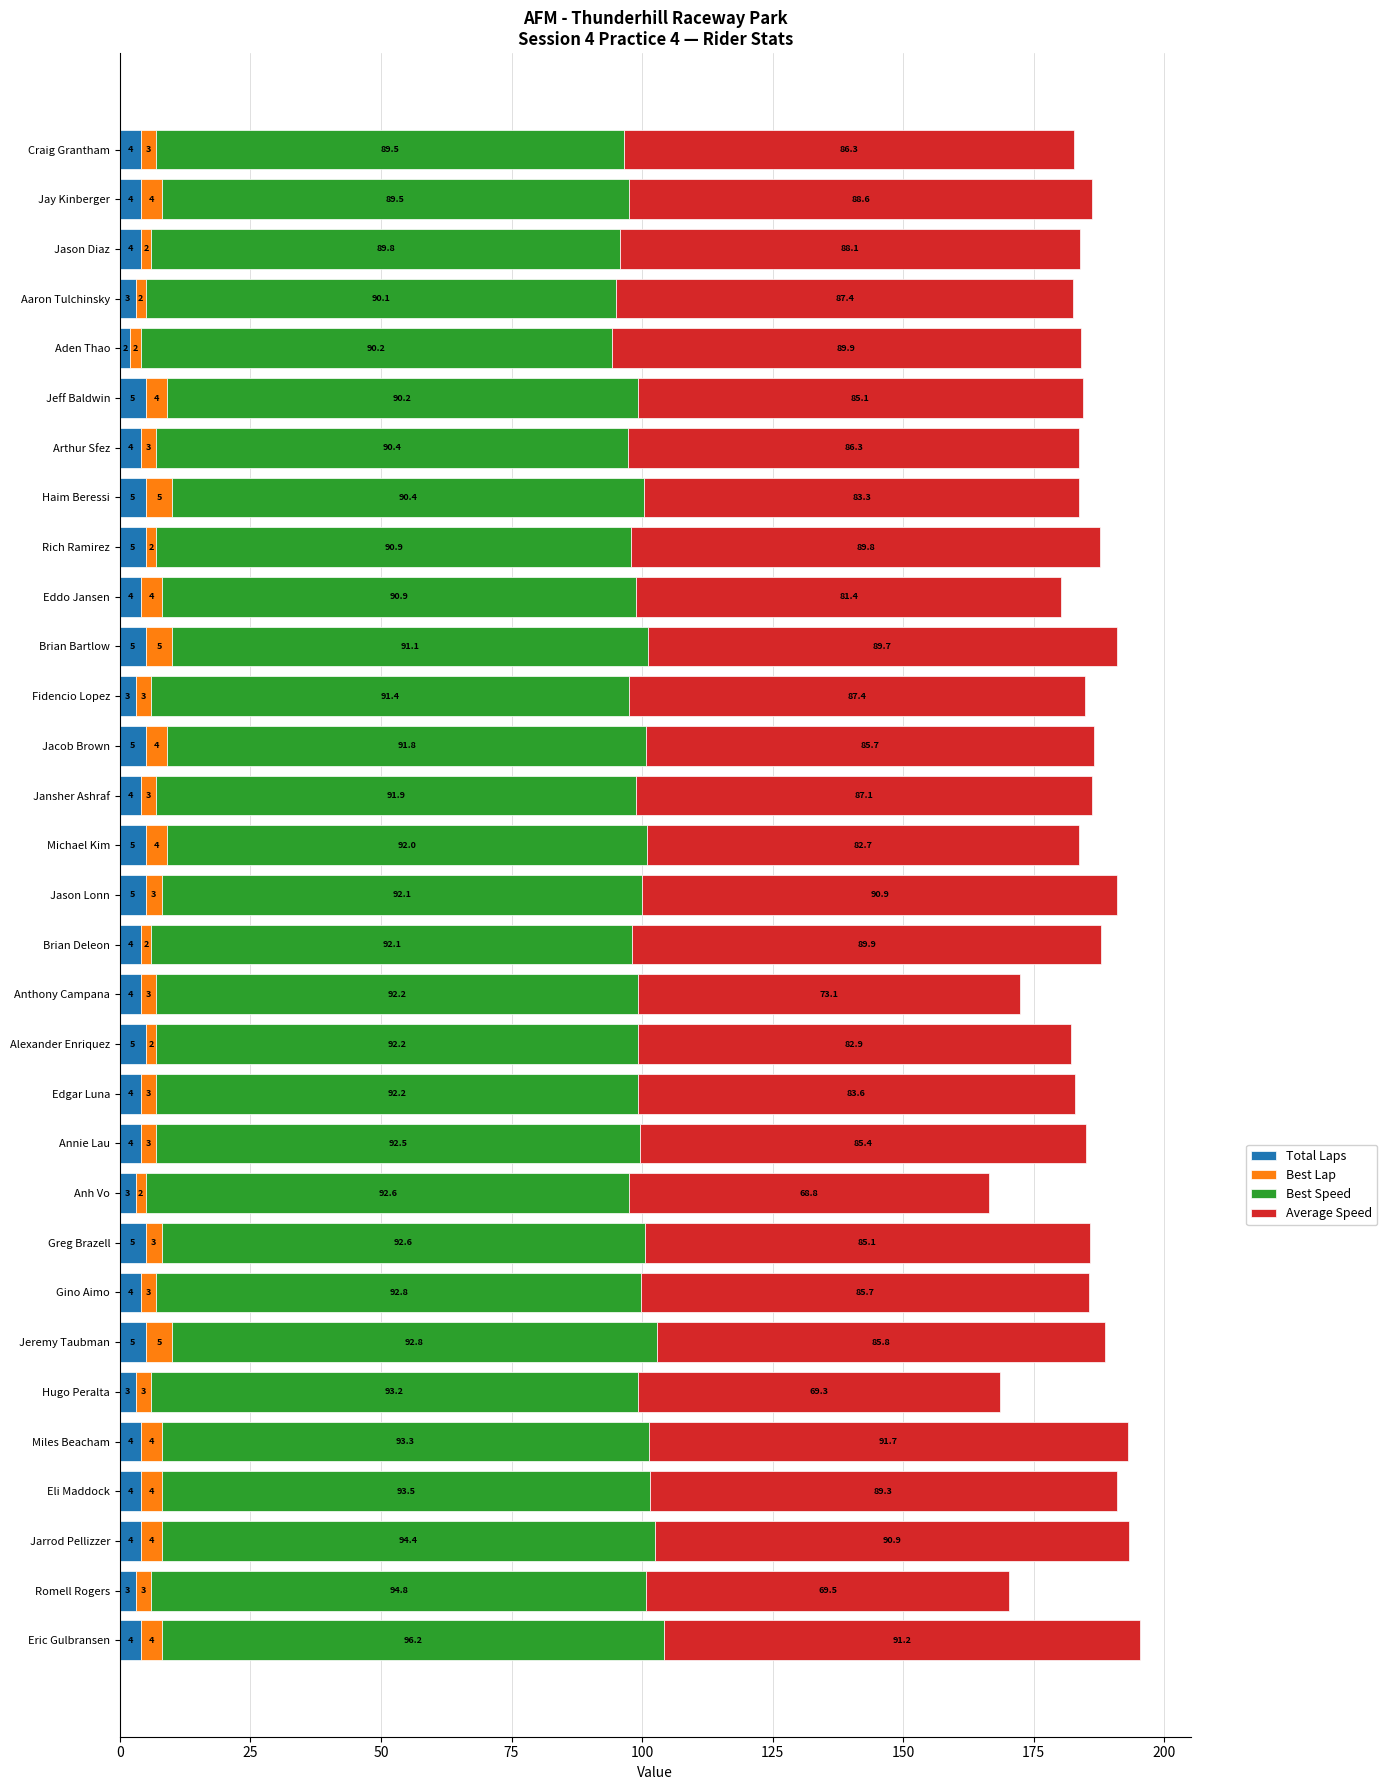

Which category has the lowest value in the Total Laps series?

Aden Thao